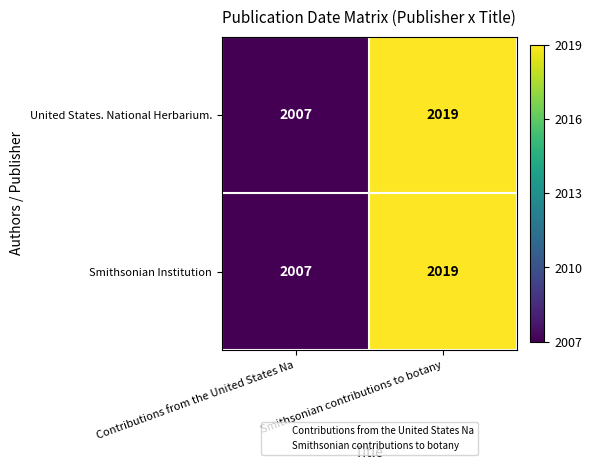

True or false: Smithsonian Institution has a value of 789 at Smithsonian contributions to botany.

False